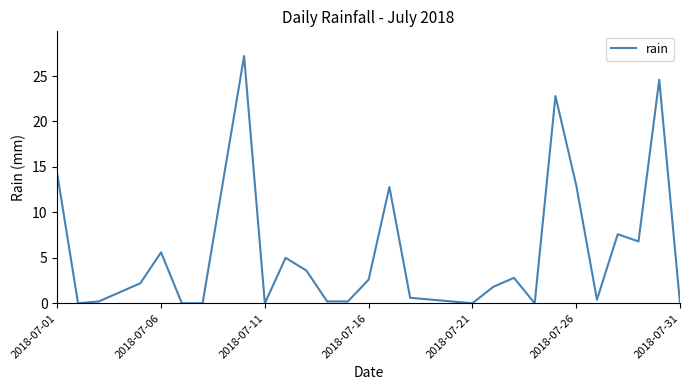

Count the number of data series in this chart.

1